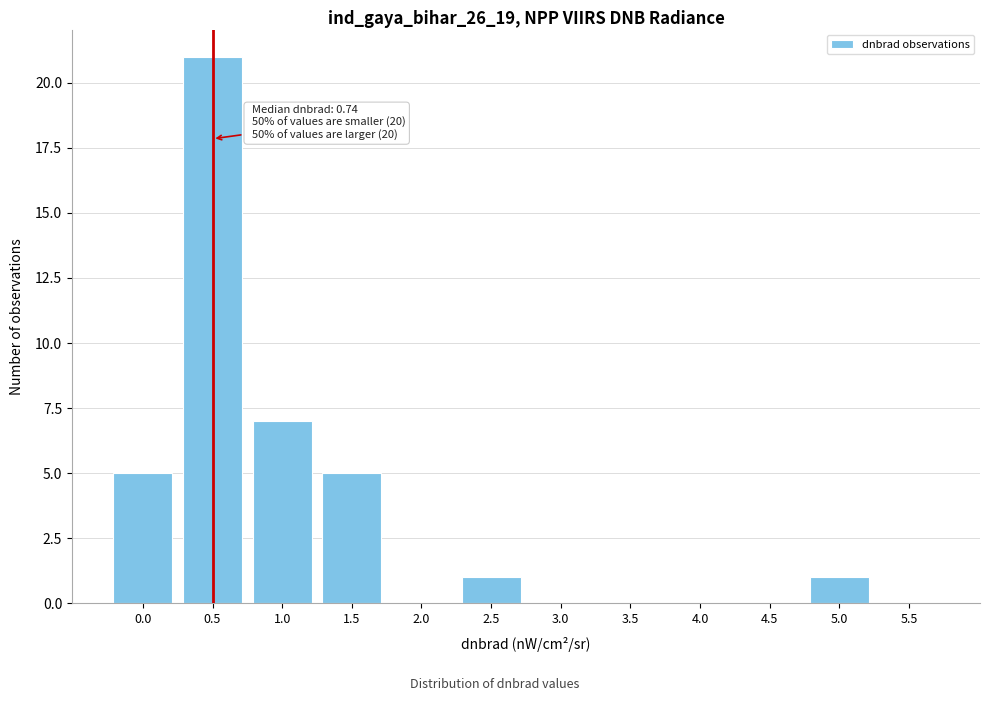

Reading left to right, list all the values displayed in this chart.

0.0=5	0.5=21	1.0=7	1.5=5	2.0=0	2.5=1	3.0=0	3.5=0	4.0=0	4.5=0	5.0=1	5.5=0